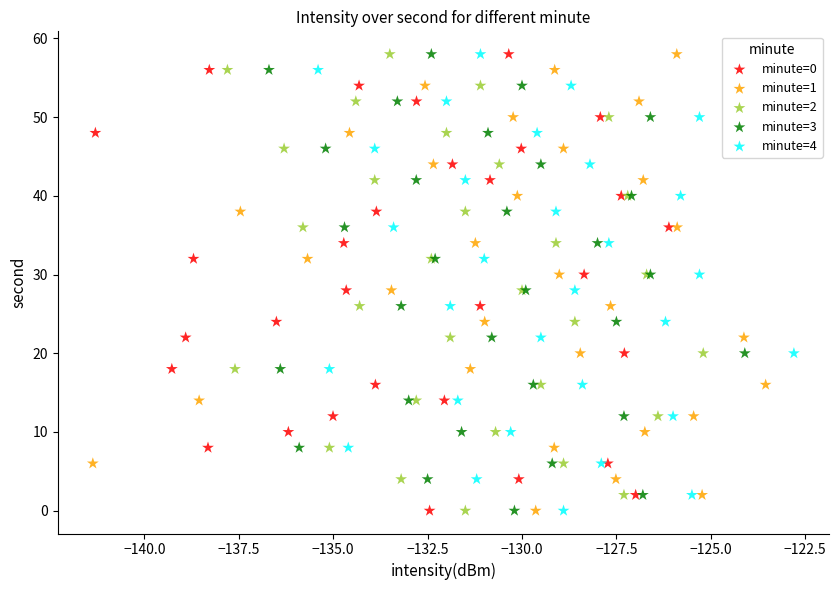

What are all the series names shown in the legend?

minute=0, minute=1, minute=2, minute=3, minute=4